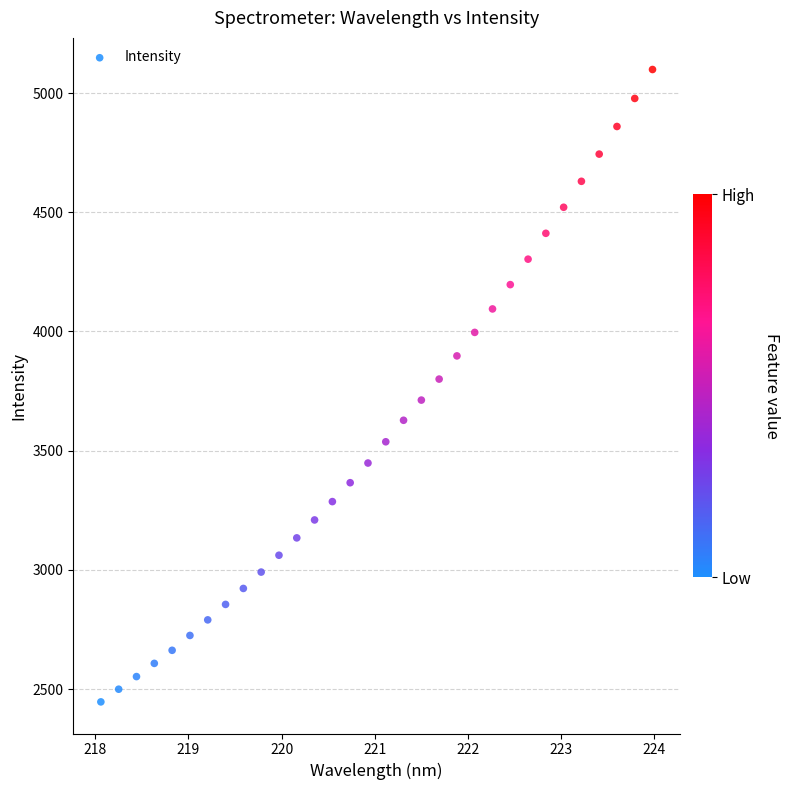

What is the range of X values (max minus min)?

5.9